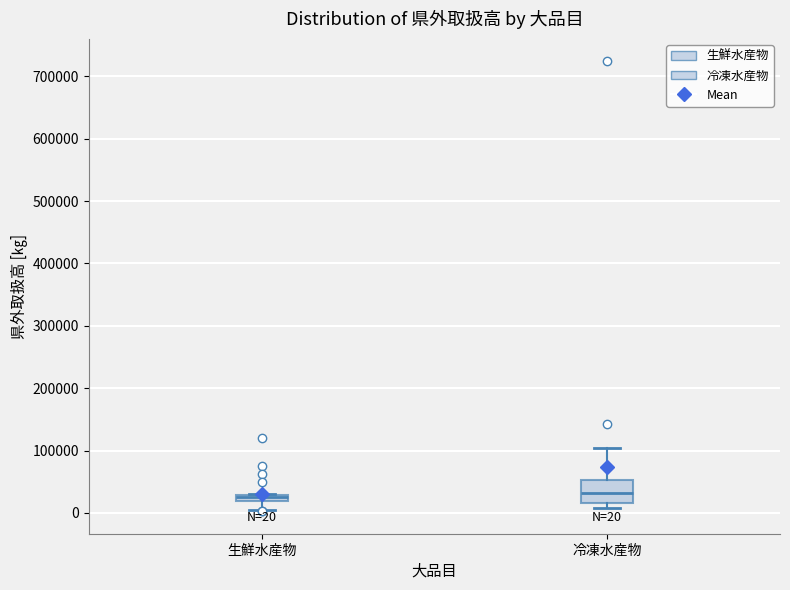

Which box is the tallest, from its lower edge to its upper edge?

冷凍水産物